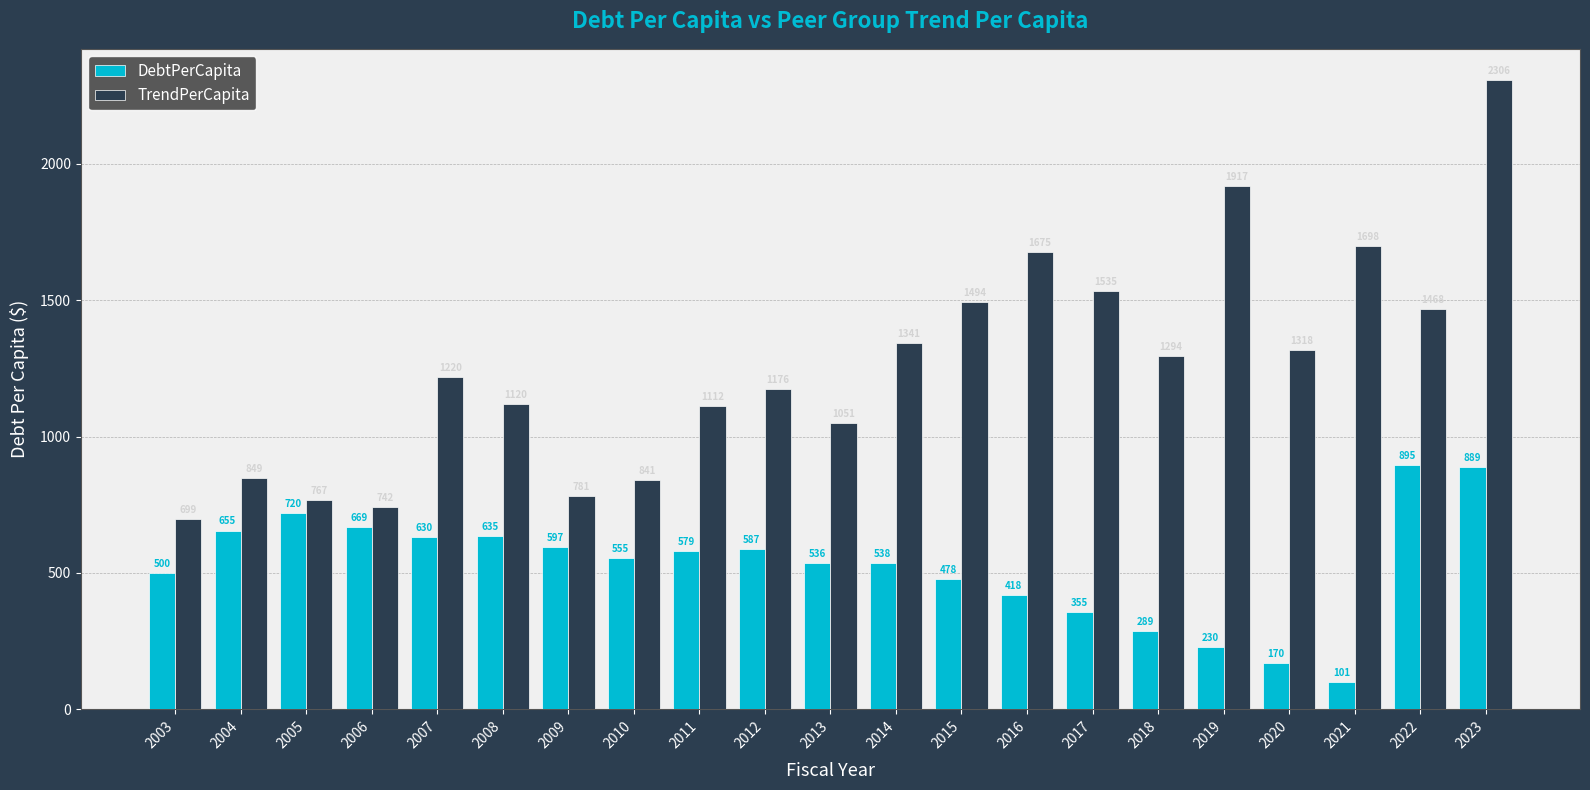

What is the sum of the DebtPerCapita values at 2021 and 2005?

820.3